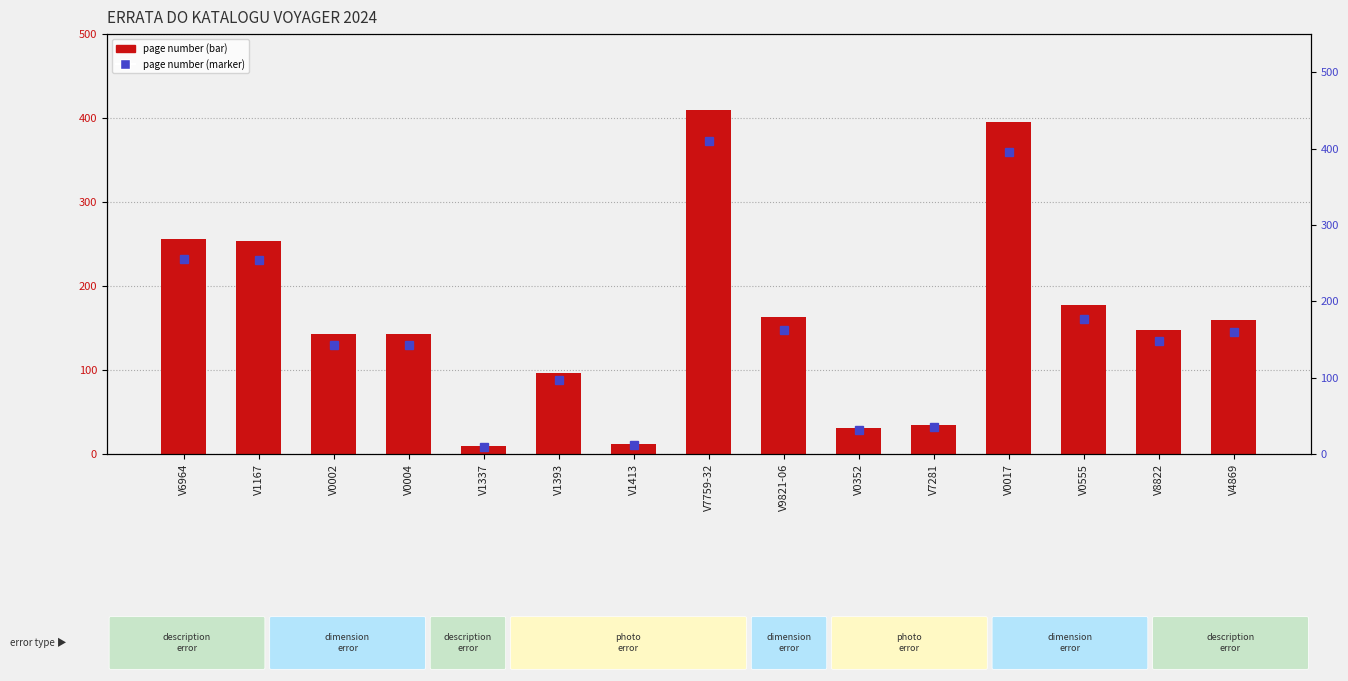

Which series has the widest spread of values?

page number